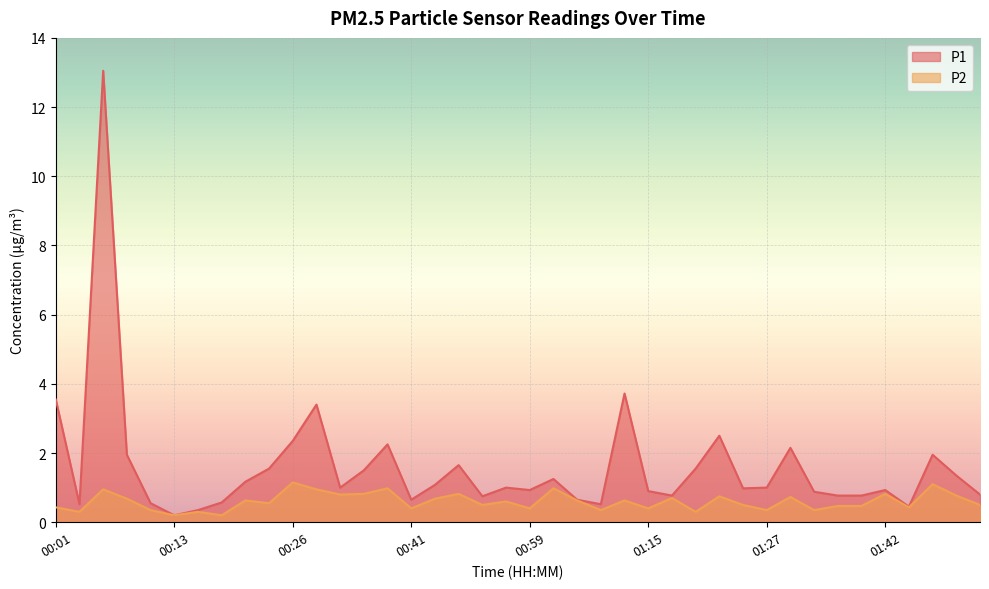

Reading left to right, what are all the values shown in this chart?

P1: 00:01=3.5	00:03=0.5	00:06=13.1	00:08=1.9	00:11=0.6	00:13=0.2	00:16=0.3	00:18=0.6	00:21=1.2	00:23=1.6	00:26=2.4	00:28=3.4	00:31=1.0	00:33=1.5	00:36=2.2	00:41=0.7	00:43=1.1	00:51=1.6	00:54=0.8	00:56=1.0	00:59=0.9	01:02=1.2	01:07=0.7	01:09=0.5	01:12=3.7	01:15=0.9	01:17=0.8	01:19=1.6	01:22=2.5	01:25=1.0	01:27=1.0	01:30=2.1	01:32=0.9	01:37=0.8	01:40=0.8	01:42=0.9	01:45=0.5	01:48=1.9	01:50=1.4	01:53=0.8
P2: 00:01=0.4	00:03=0.3	00:06=0.9	00:08=0.7	00:11=0.3	00:13=0.2	00:16=0.3	00:18=0.2	00:21=0.6	00:23=0.6	00:26=1.1	00:28=0.9	00:31=0.8	00:33=0.8	00:36=1.0	00:41=0.4	00:43=0.7	00:51=0.8	00:54=0.5	00:56=0.6	00:59=0.4	01:02=1.0	01:07=0.6	01:09=0.3	01:12=0.6	01:15=0.4	01:17=0.7	01:19=0.3	01:22=0.8	01:25=0.5	01:27=0.3	01:30=0.7	01:32=0.3	01:37=0.5	01:40=0.5	01:42=0.8	01:45=0.4	01:48=1.1	01:50=0.8	01:53=0.5